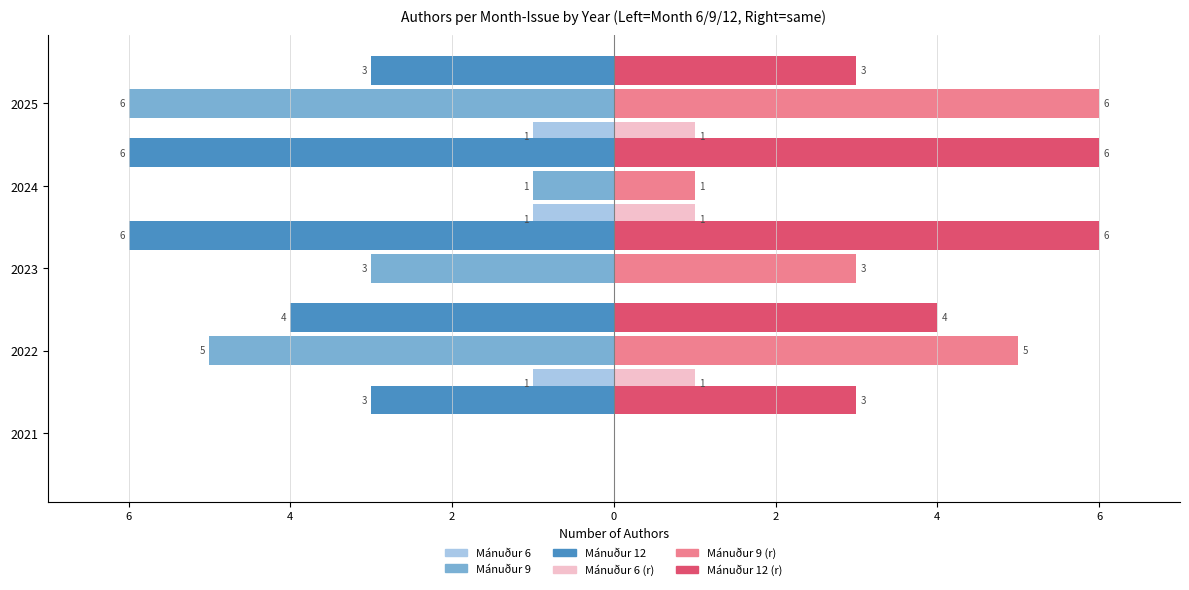

The Mánuður 12 (right) series shows 1 at 2025. True or false?

False